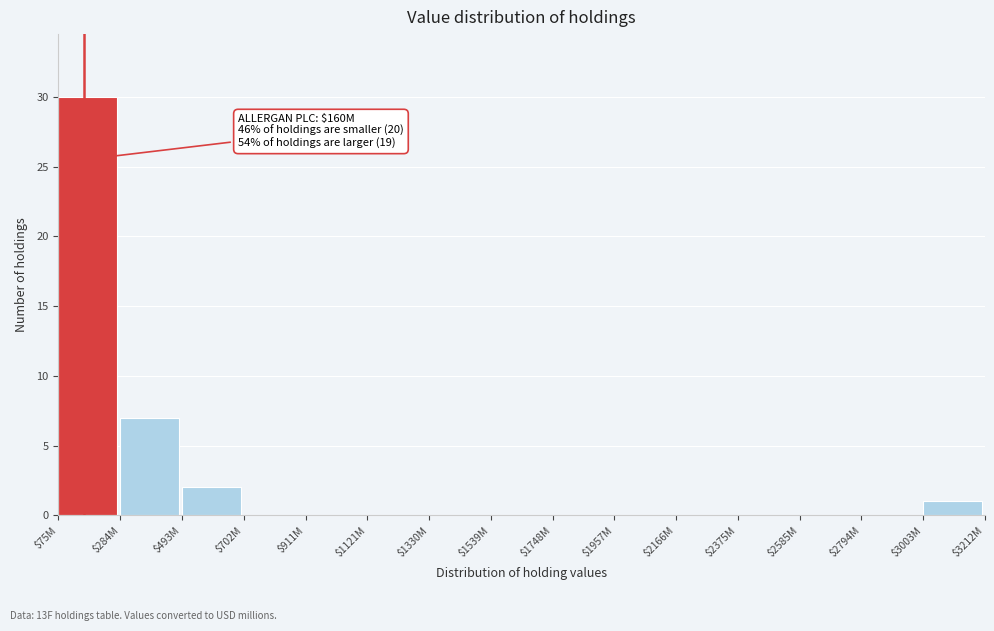

At which category does the chart reach its peak across all series?

$75M